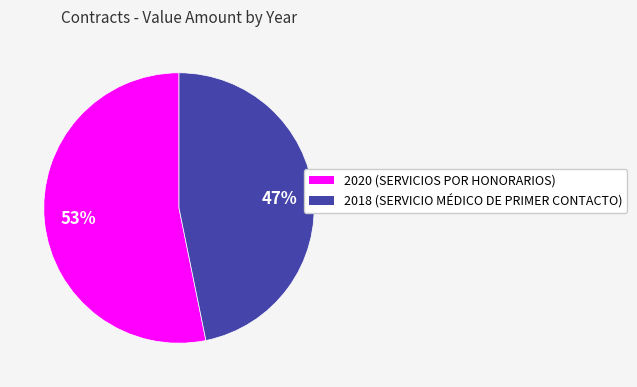

Count the number of slices in the pie.

2